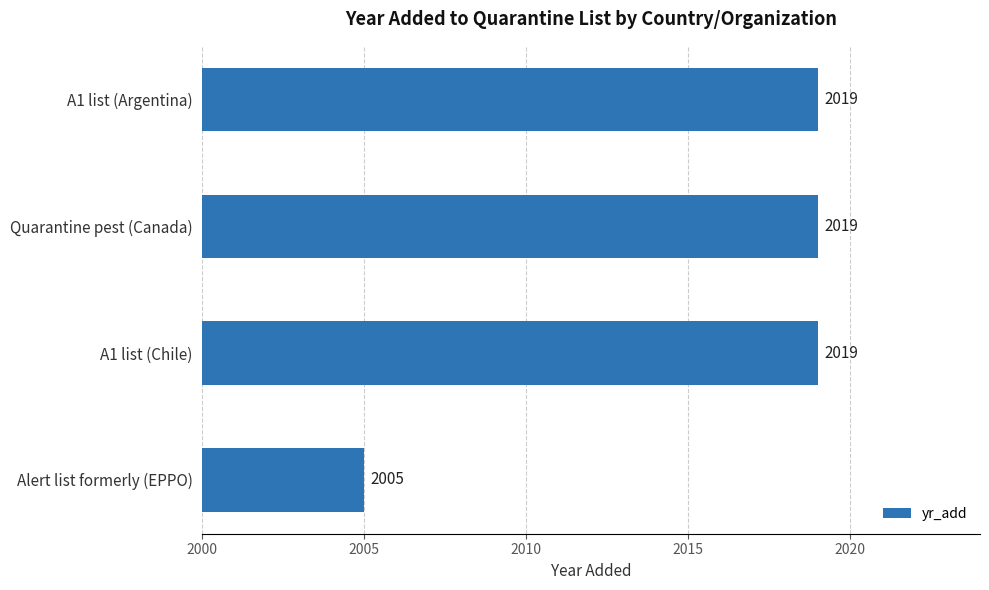

Approximately how many times larger is the value at A1 list (Argentina) compared to A1 list (Chile)?

1.0